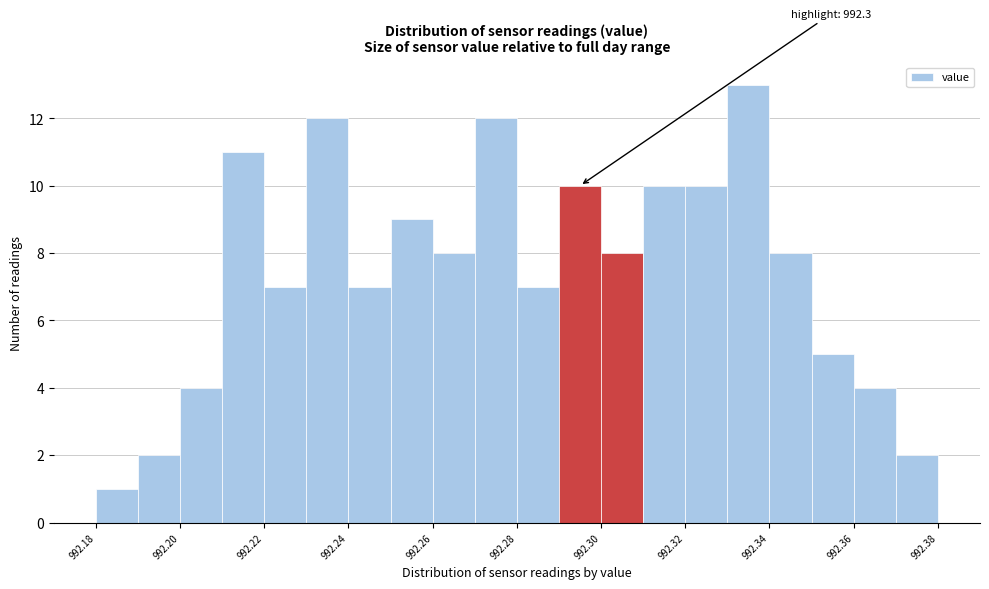

Over which range of the x-axis is the bar tallest?

992.33 to 992.34